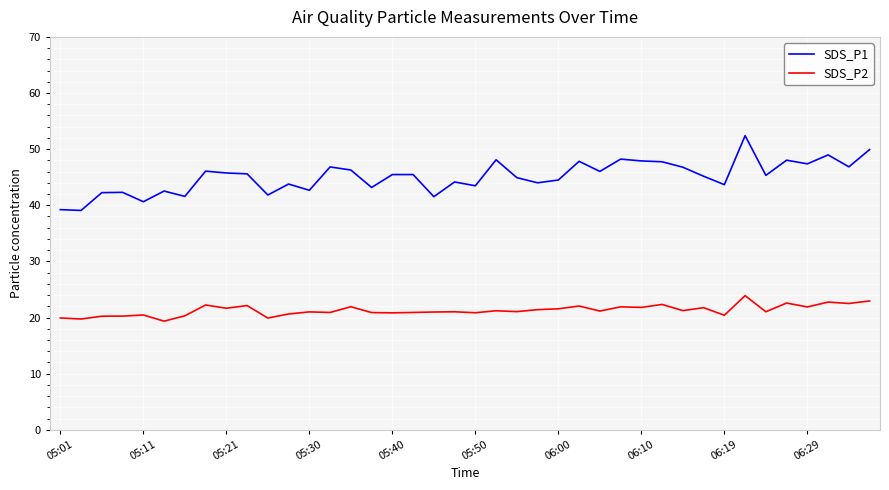

How many lines are shown in the chart?

2